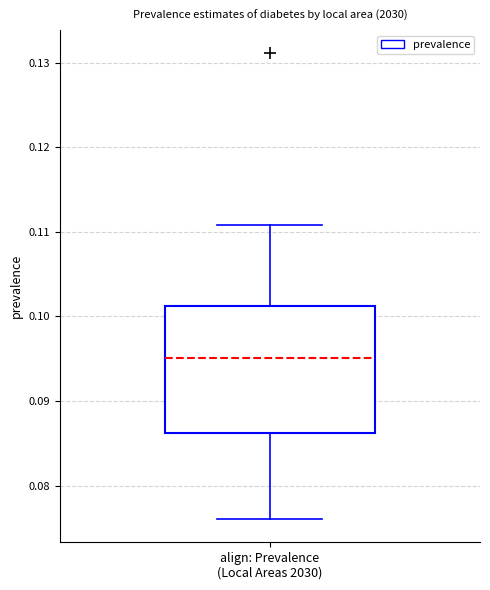

Transcribe this box plot: give where the median line is, the range the box spans, and where the two whiskers end, as read against the y-axis. The values are not printed on the chart, so give them approximately, as read against the axis.

median 0.095, box 0.086 to 0.101, whiskers 0.076 to 0.111